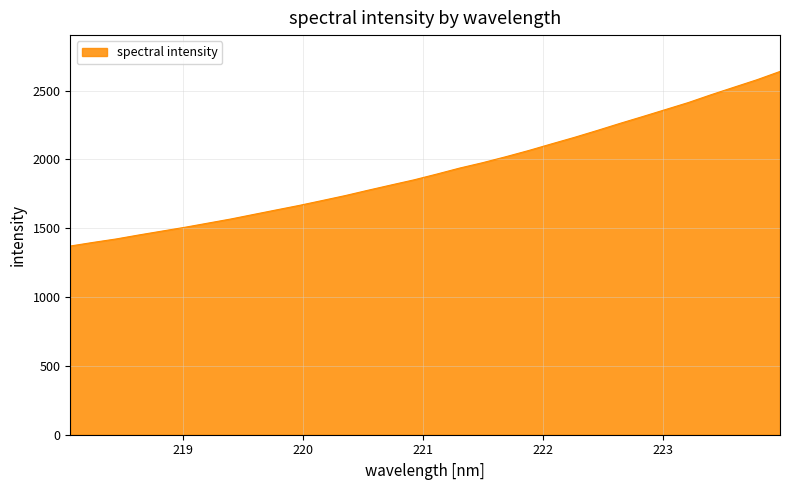

What is the difference between the maximum and minimum values?

1268.2